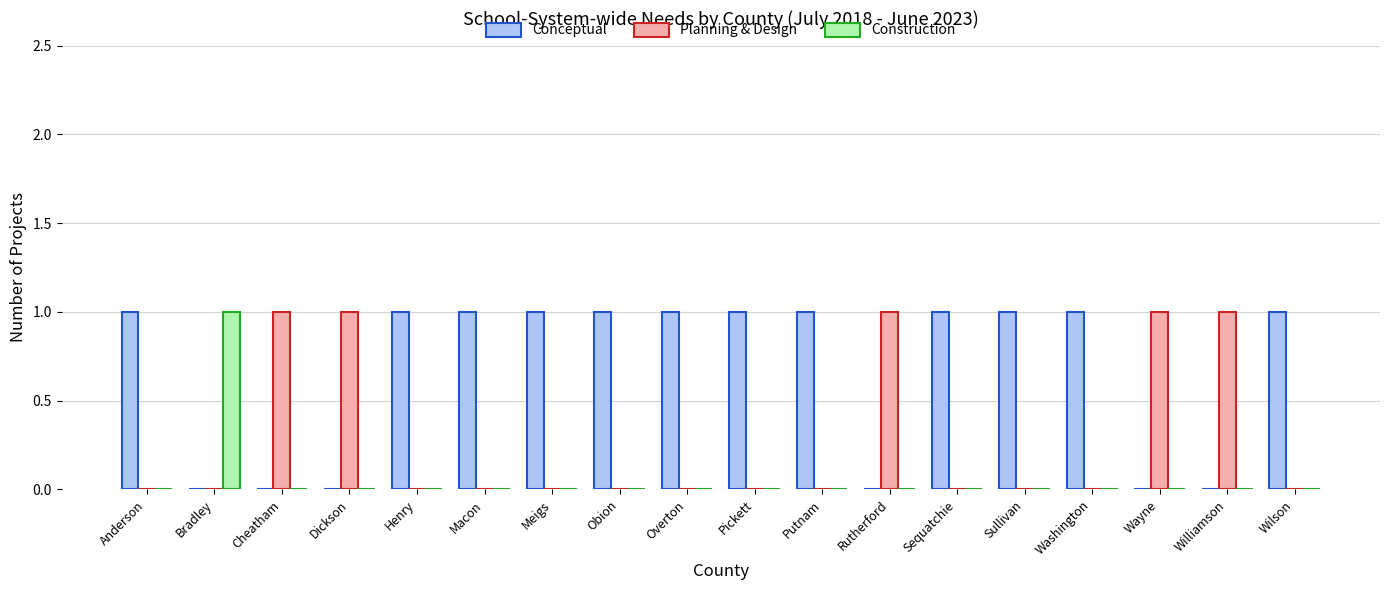

Is the value of Planning & Design at Rutherford greater than the value of Construction at Anderson?

Yes